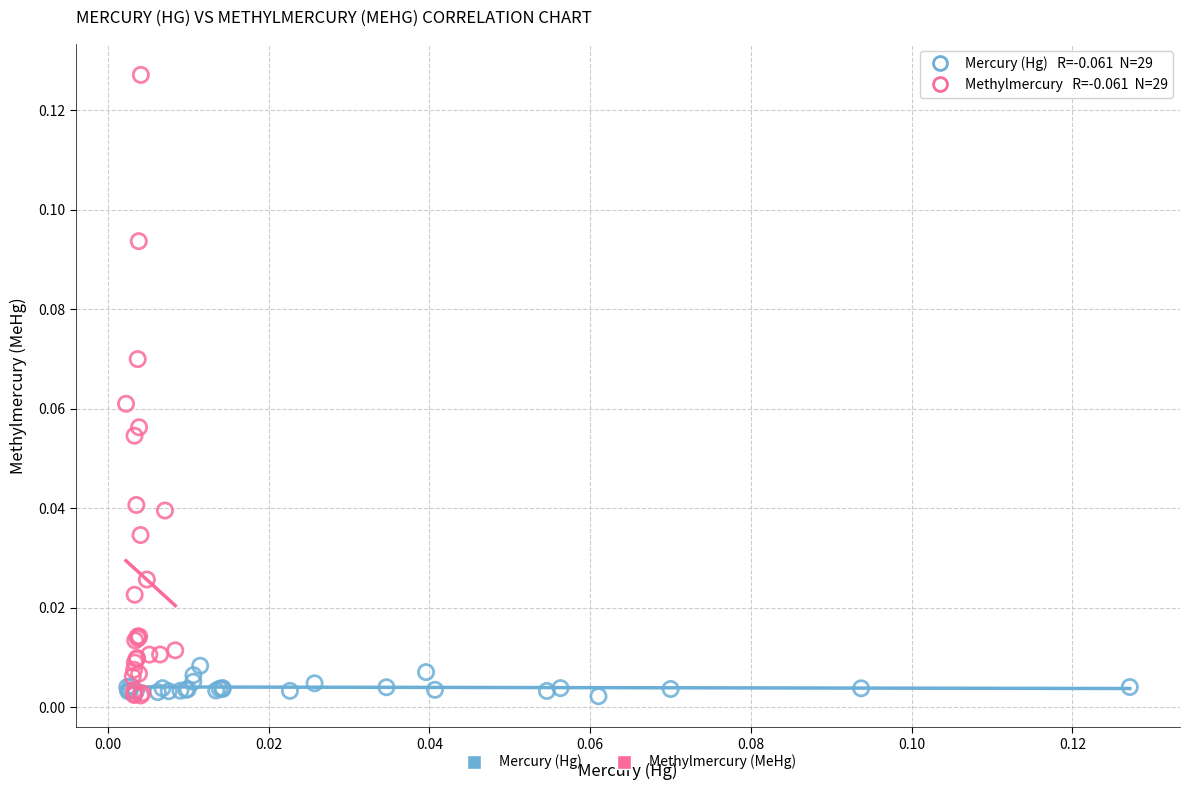

Which series contains the highest Y value?

Methylmercury (MeHg)